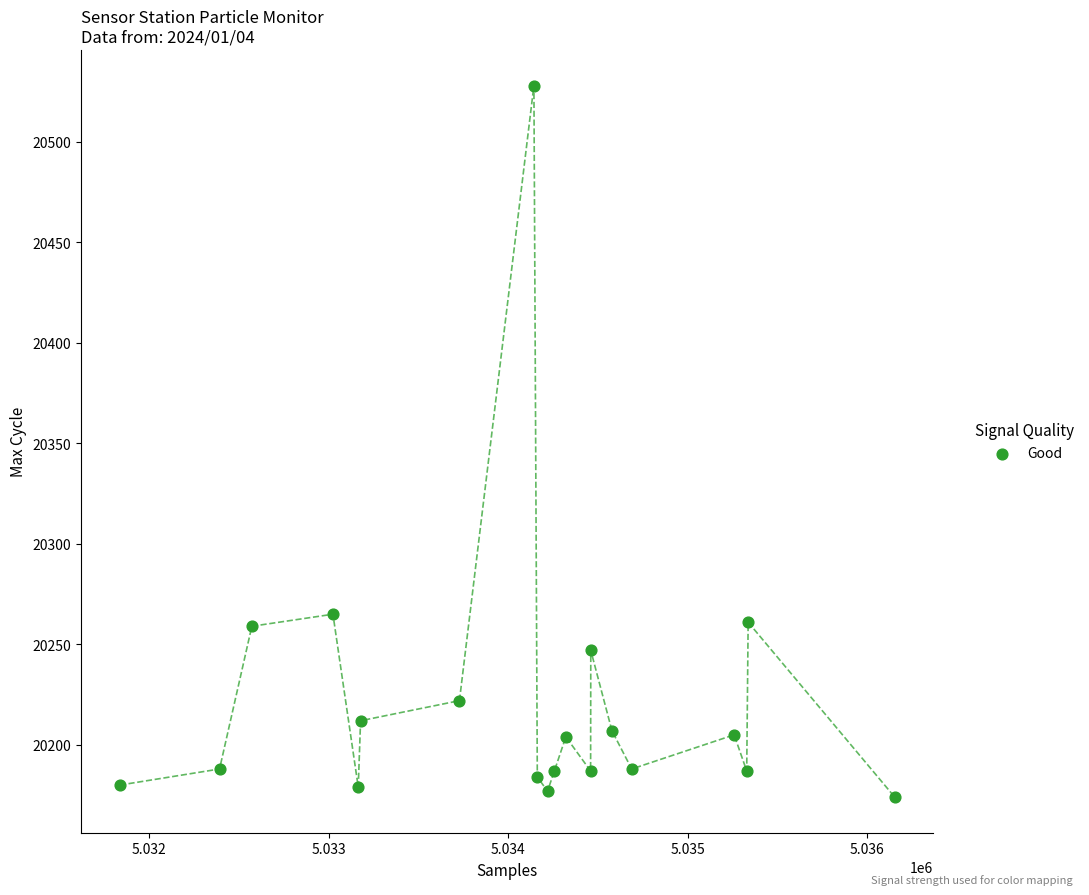

What is the range of Y values (max minus min)?

354